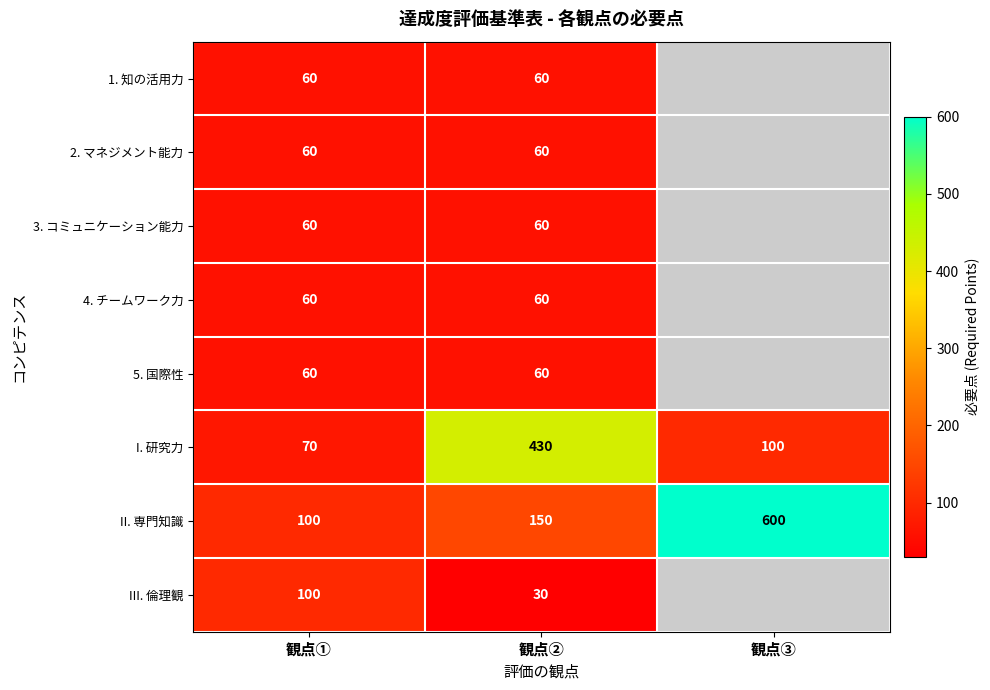

Rank the categories by II. 専門知識 value from highest to lowest.

観点③, 観点②, 観点①